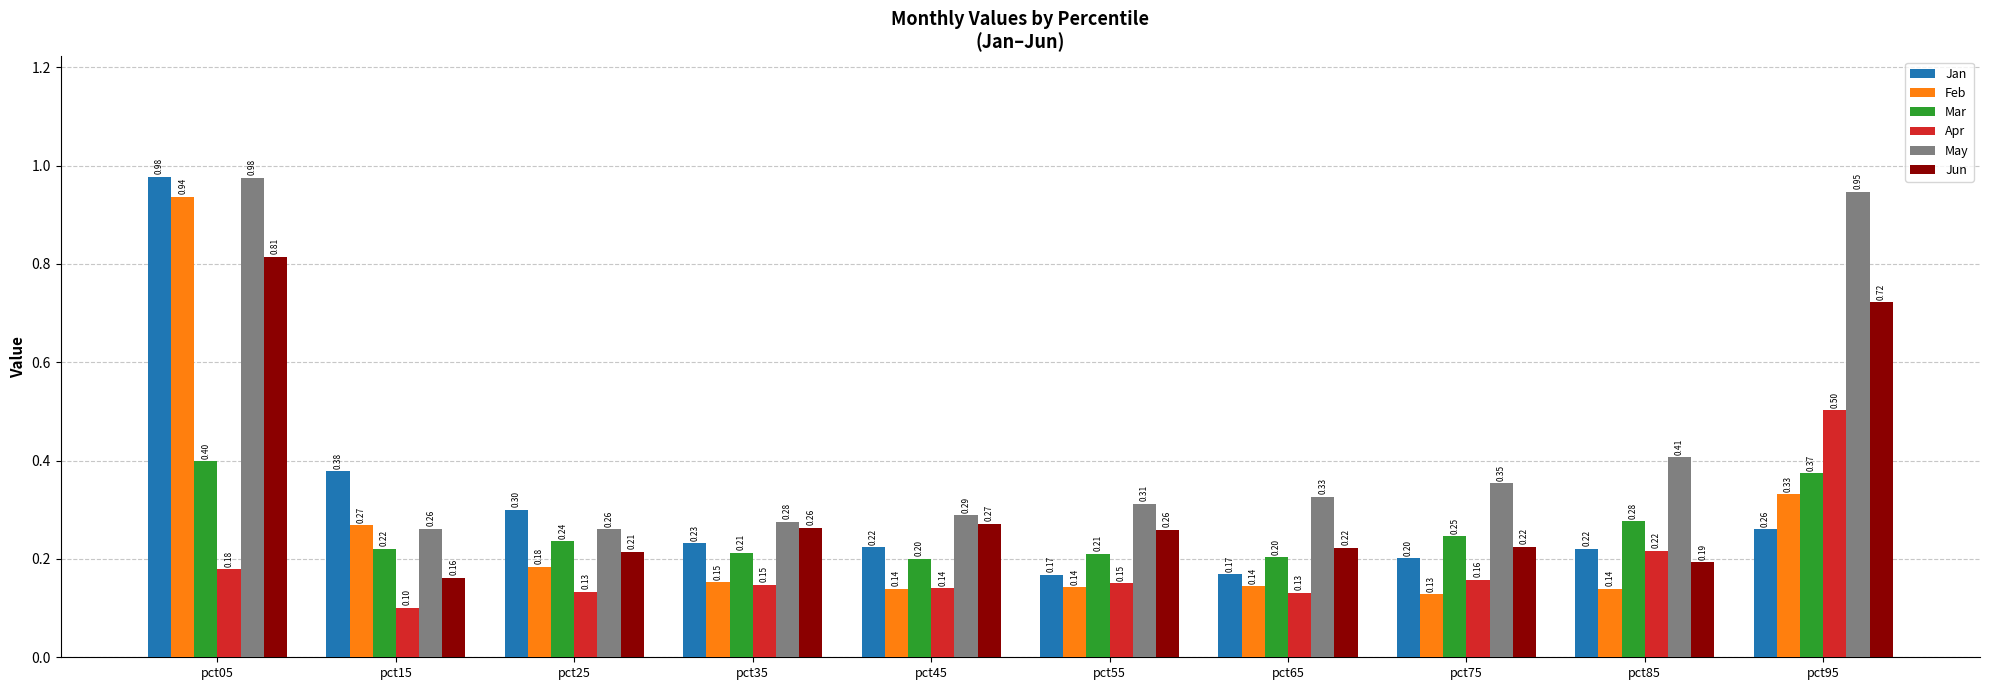

How many distinct data groups are displayed?

6